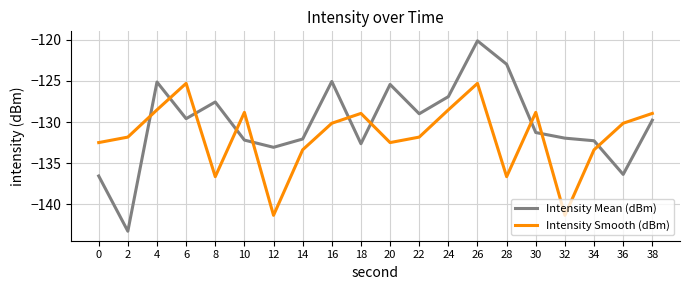

Which label corresponds to the largest value in the chart?

26